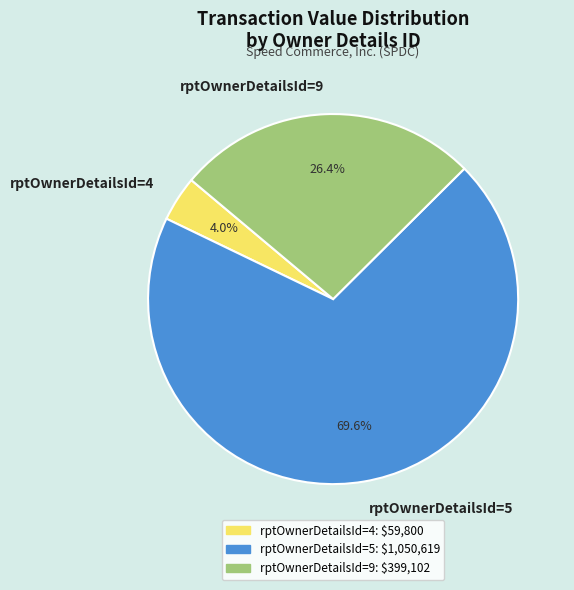

To the nearest percent, what is the average slice percentage?

33%